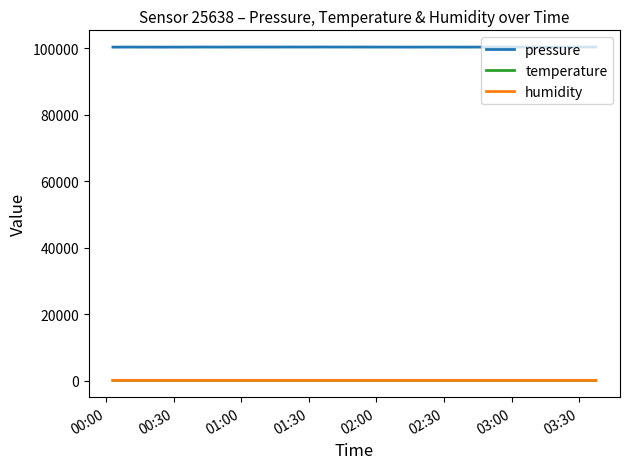

Which series has the largest total across all categories?

pressure